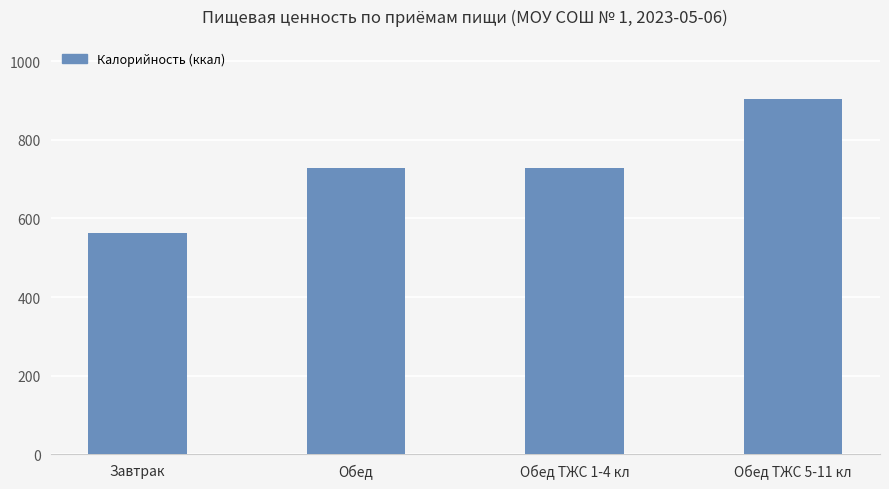

Are the bars horizontal?

No